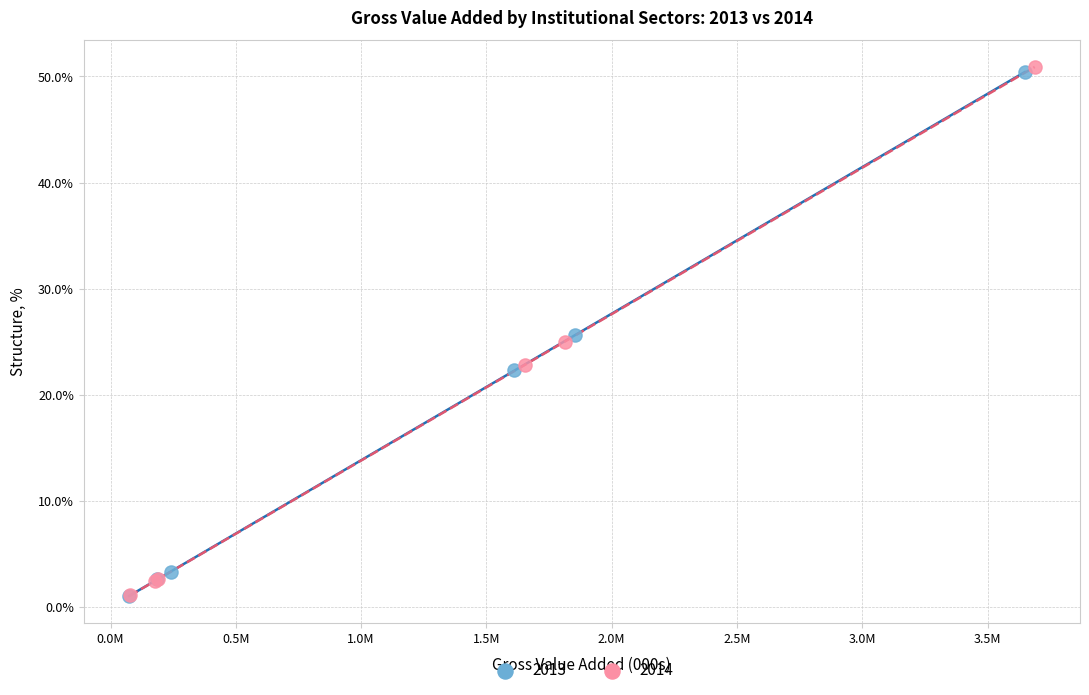

Which series has the widest spread of Y values?

2014